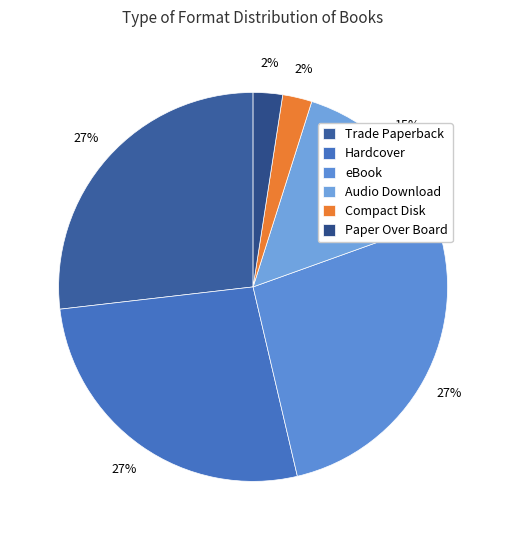

What portion of the pie excludes Paper Over Board?

97.6%